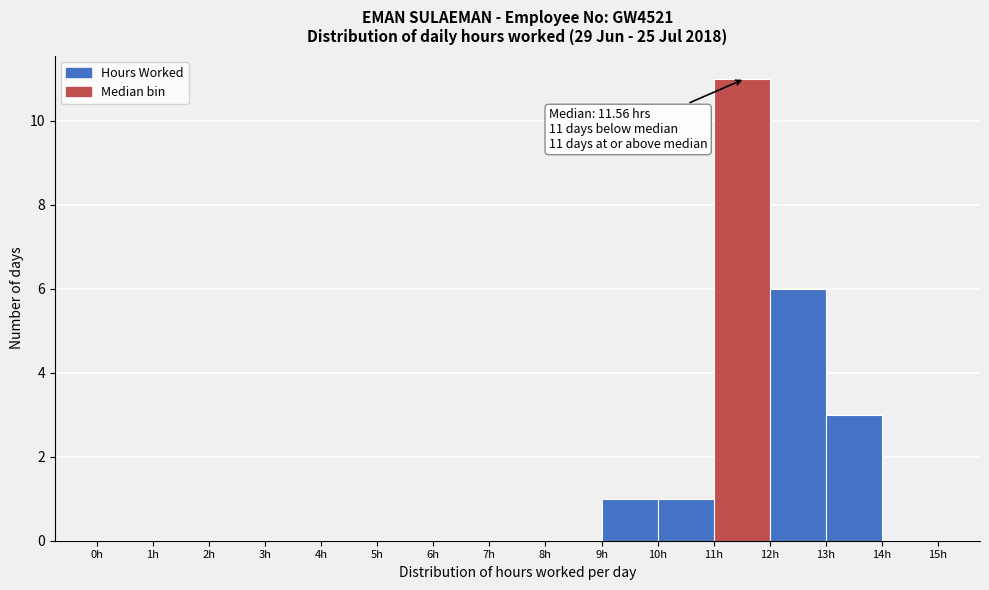

Over which range of the x-axis is the bar tallest?

11 to 12